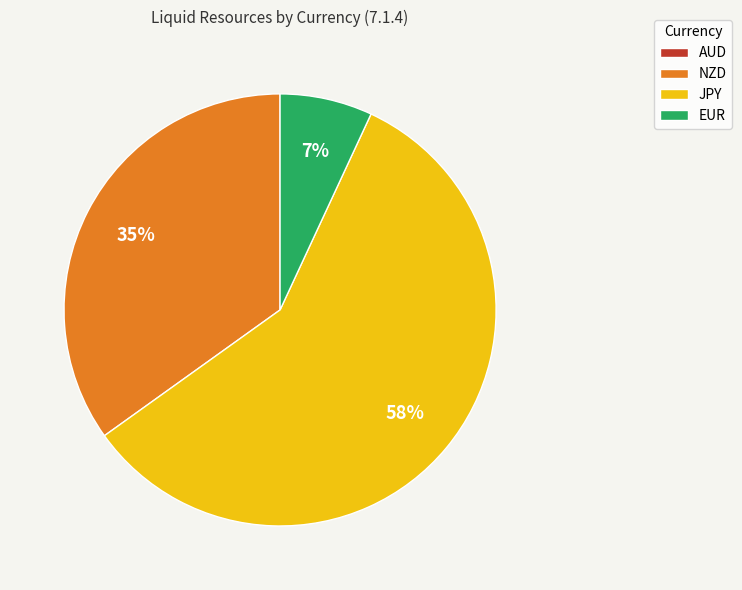

Which slice is the largest?

JPY